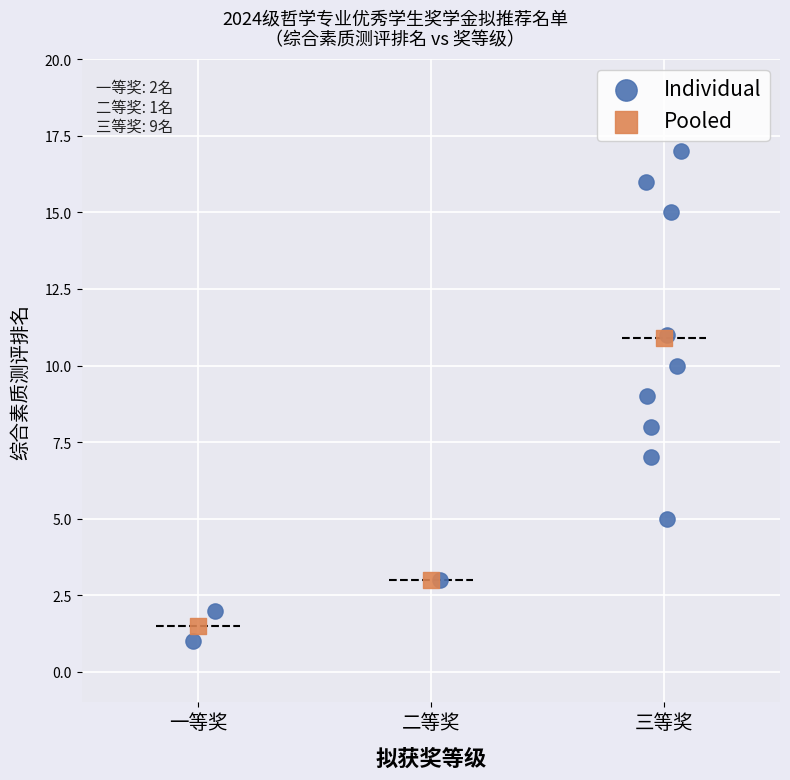

Which series contains the highest Y value?

Individual